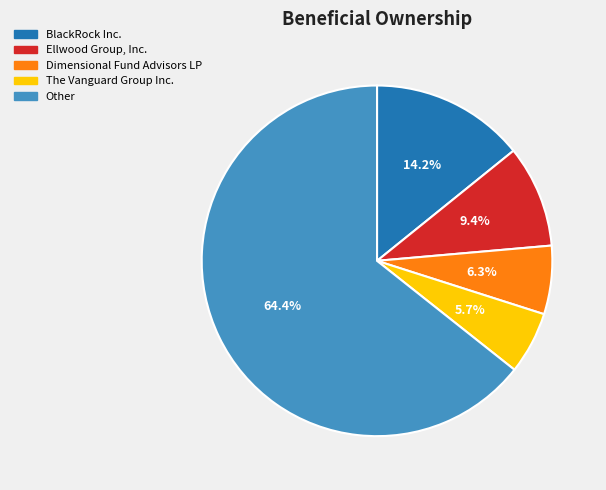

To the nearest percent, what percentage of the pie is Ellwood Group, Inc.?

9%